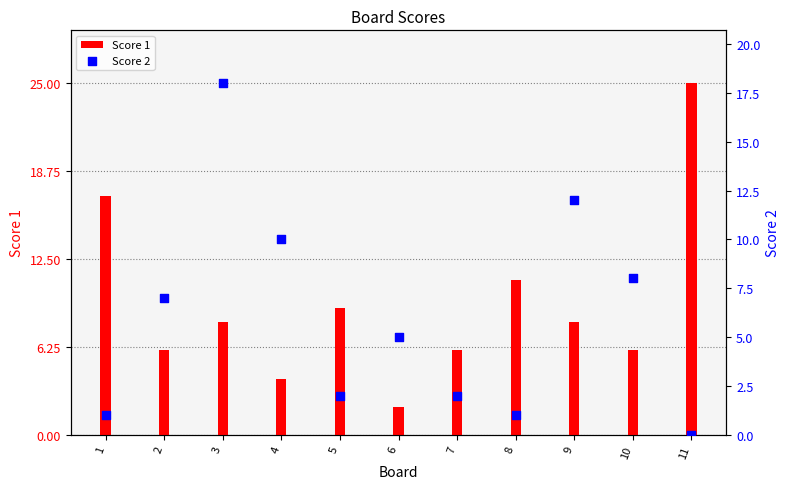

Which series contains the highest Y value?

Score 1